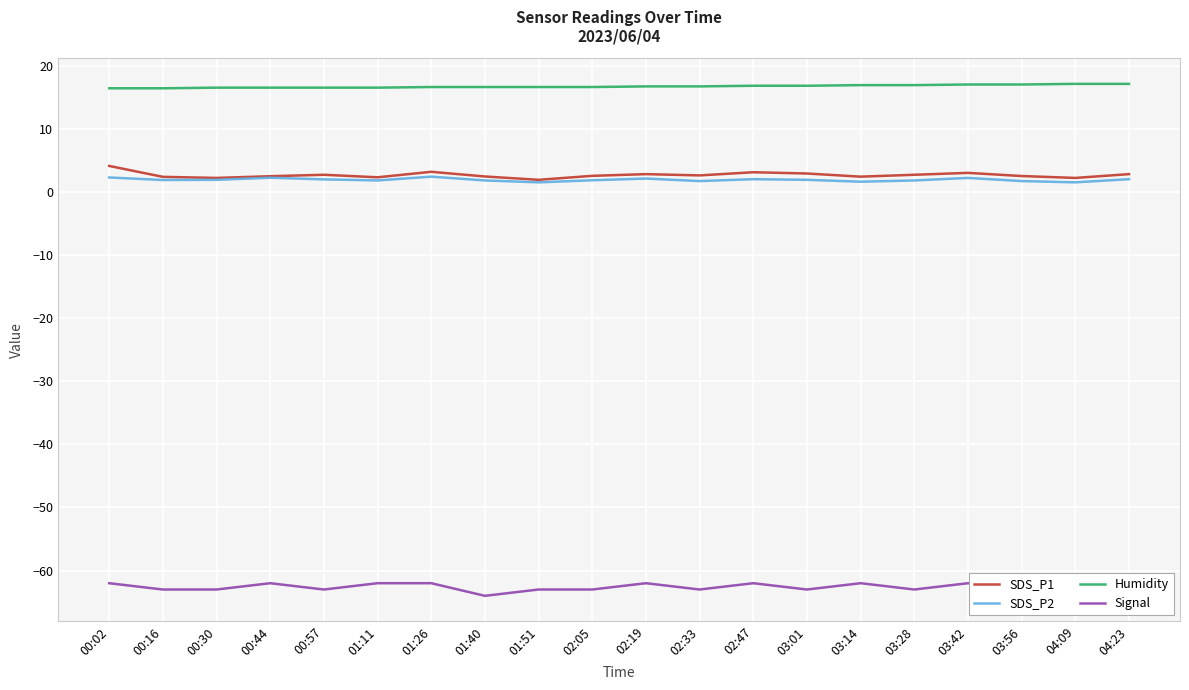

Where is the first local minimum for SDS_P2?

00:16